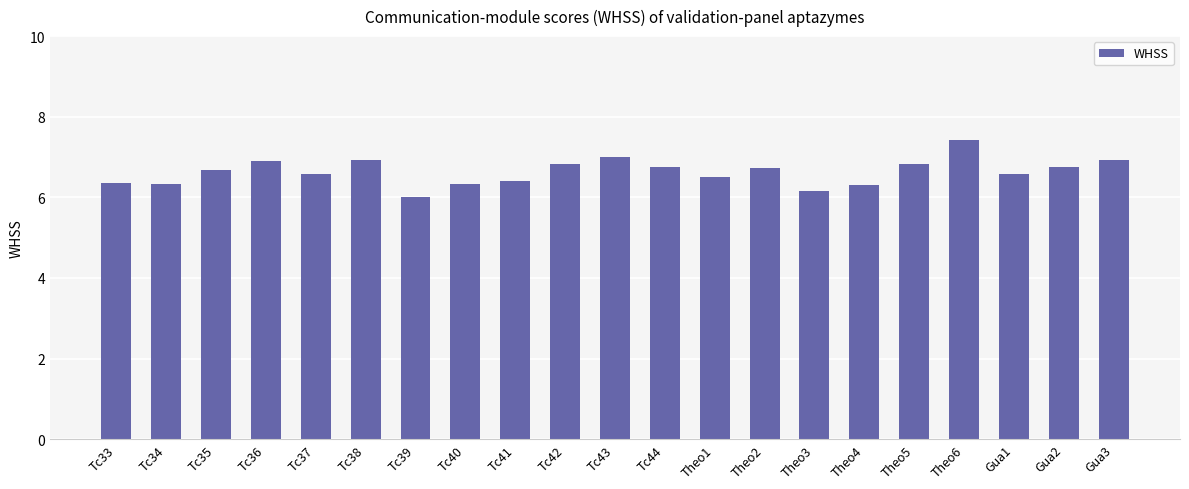

What is the ratio of the value at Tc36 to the value at Gua2?

1.0